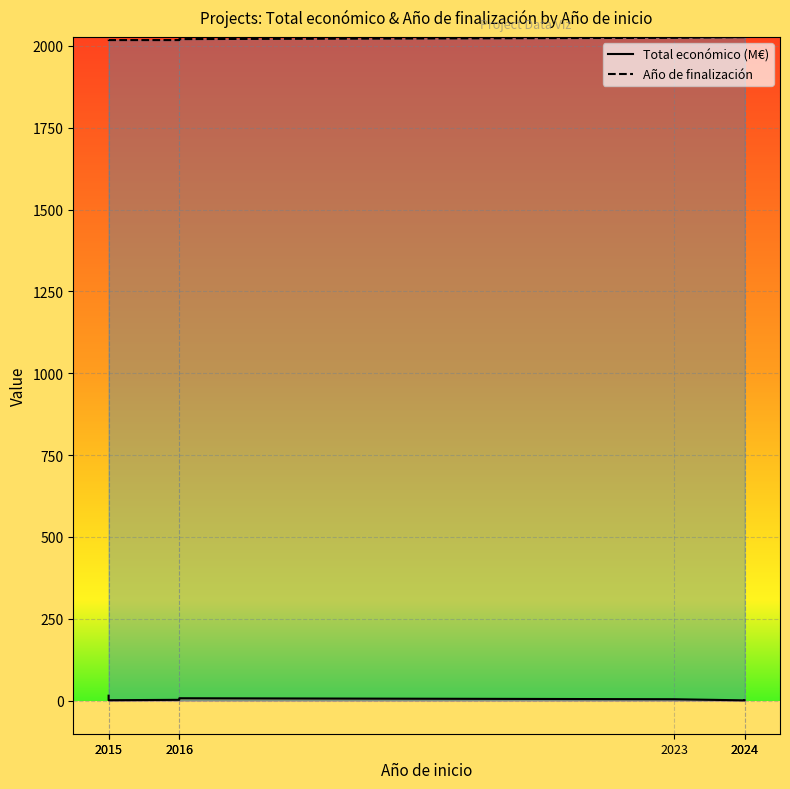

Which series has the widest spread of values?

Total económico (M€)